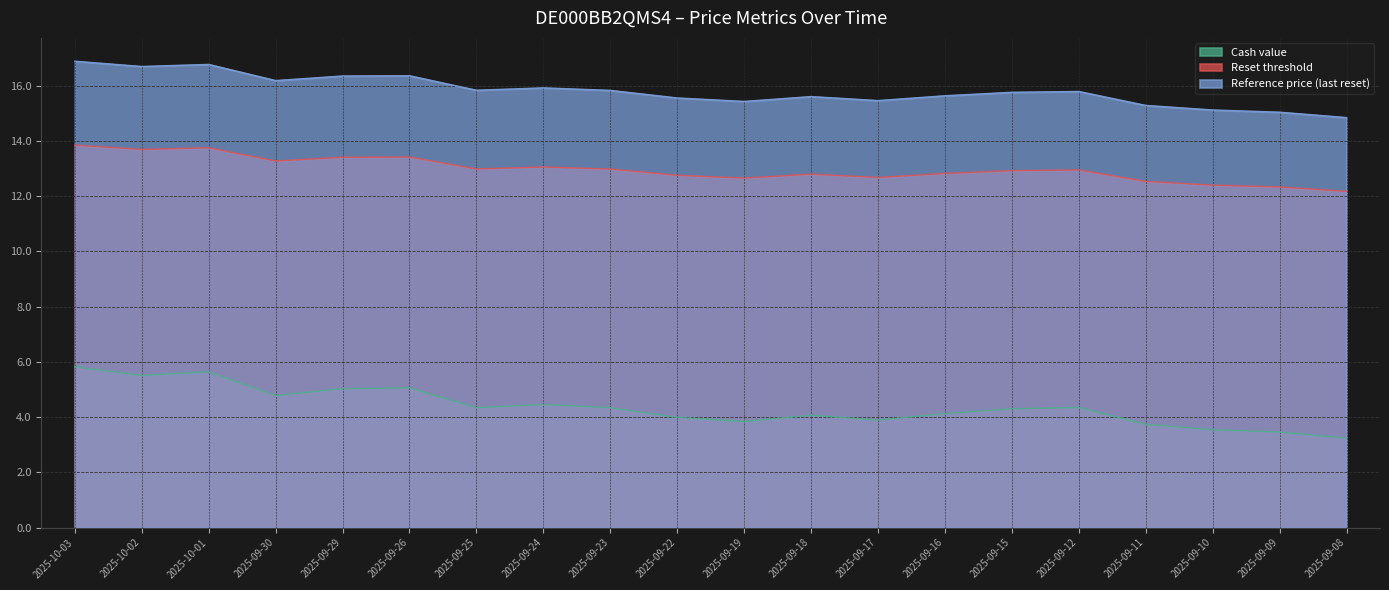

Rank the series at 2025-10-03 from highest to lowest value.

Reference price (last reset), Reset threshold, Cash value